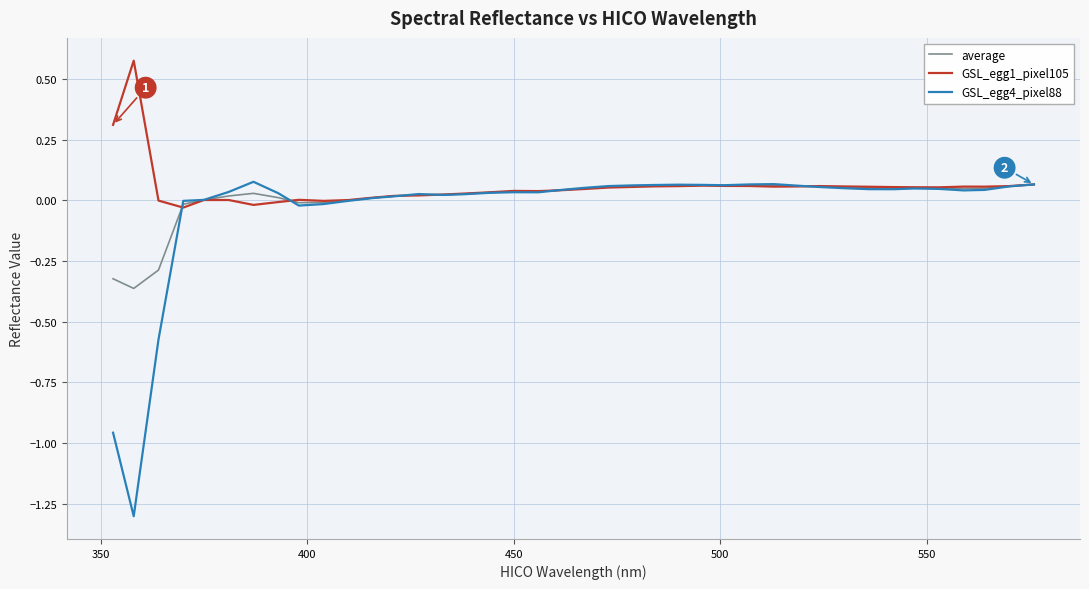

Which series has the widest spread of values?

GSL_egg4_pixel88